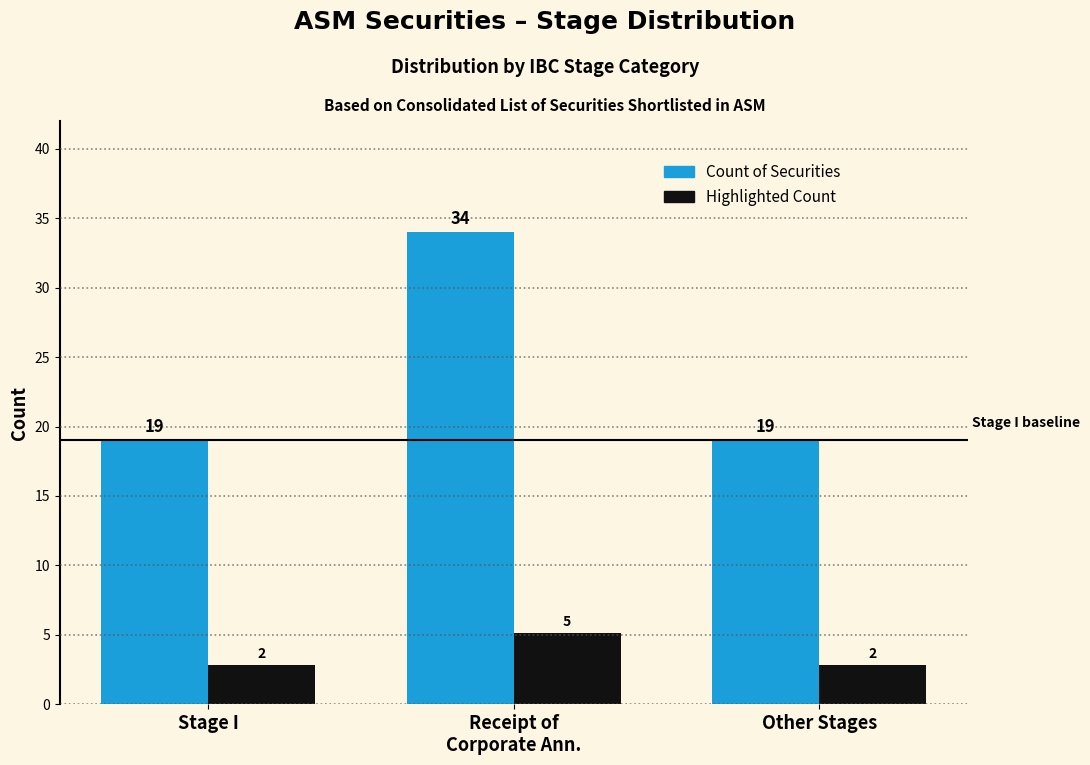

Is it true that Count of Securities equals 32.4 at Other Stages?

False